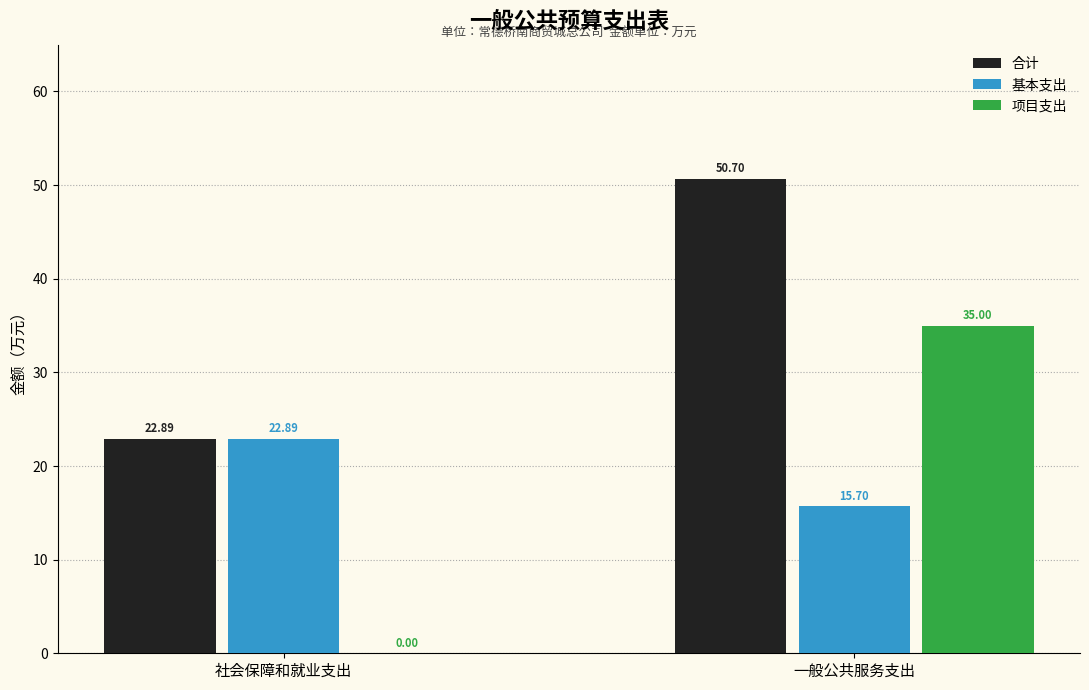

Where is 项目支出 nearest to the value 17?

社会保障和就业支出